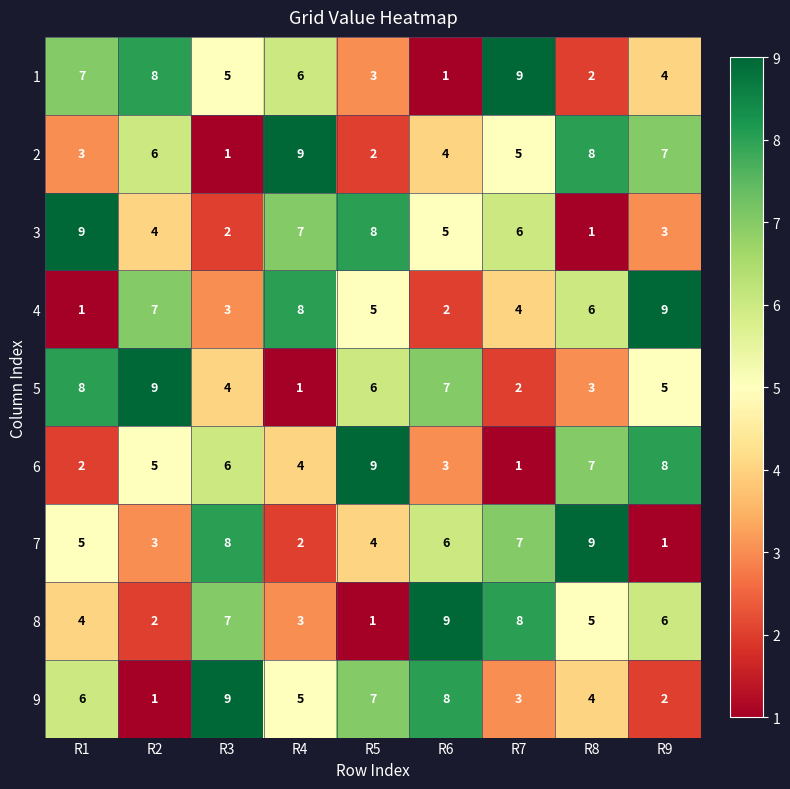

Is it true that 3 equals 14 at R5?

False